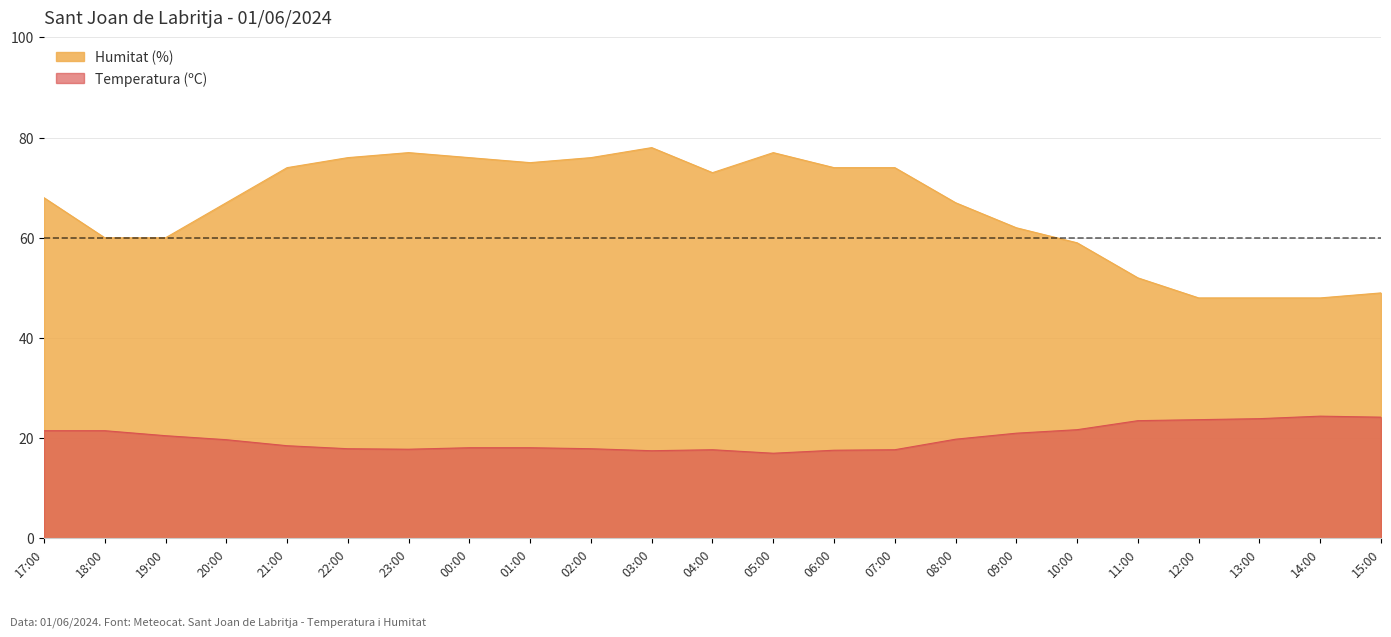

What is the label of the 18th point from the right?

22:00